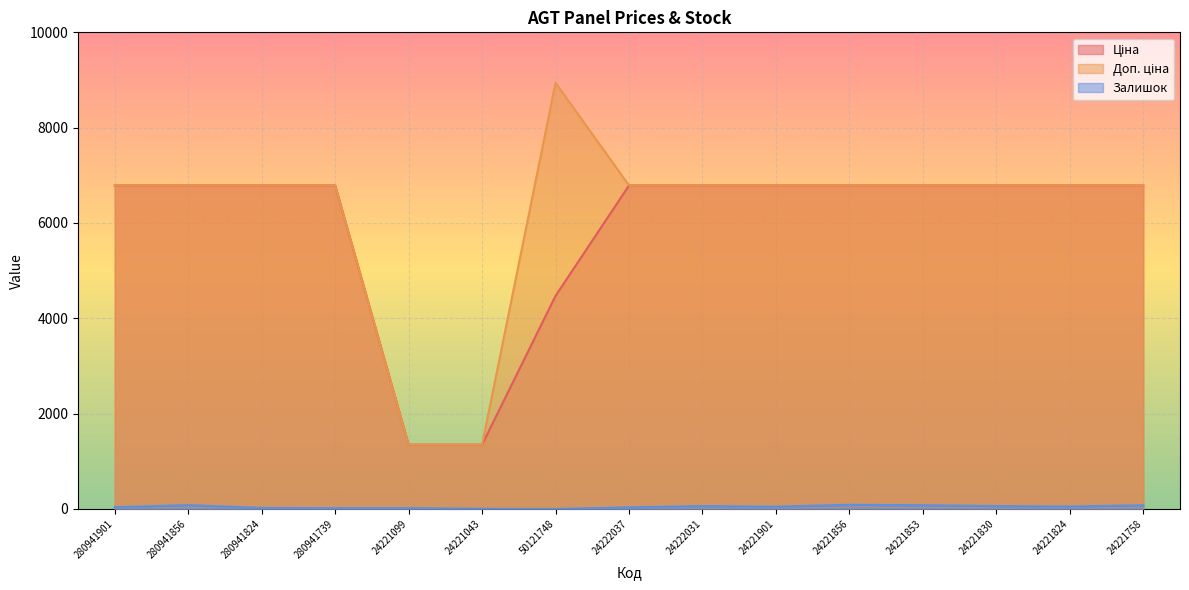

What is the sum of the Залишок values at 24222031 and 24222037?

92.0